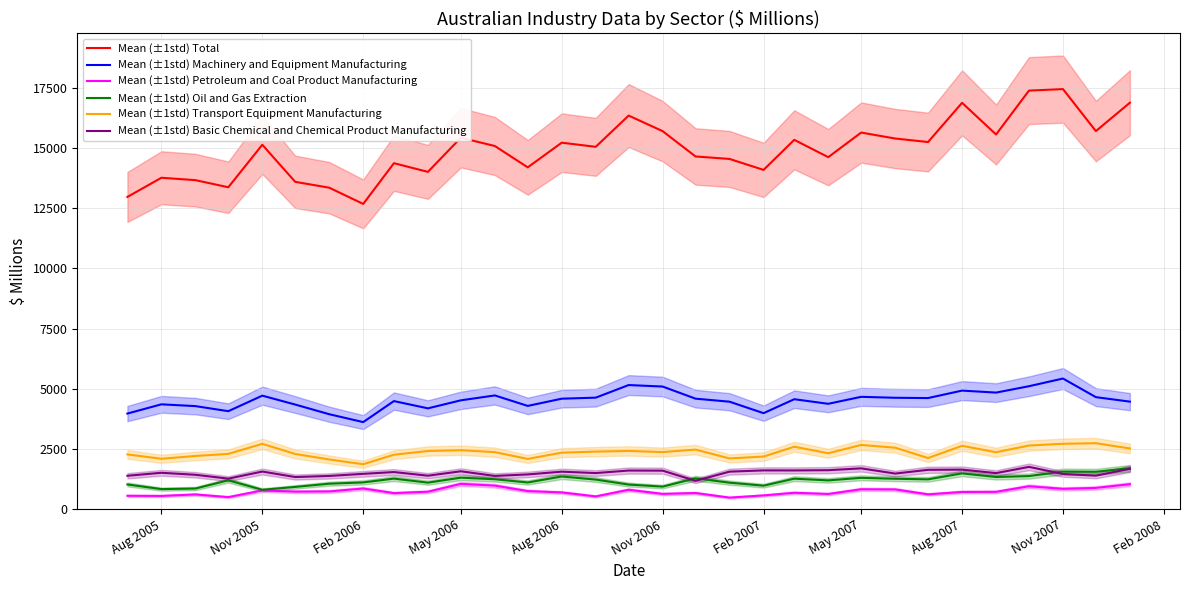

True or false: Transport Equipment Manufacturing has a value of 3673 at 17.

False